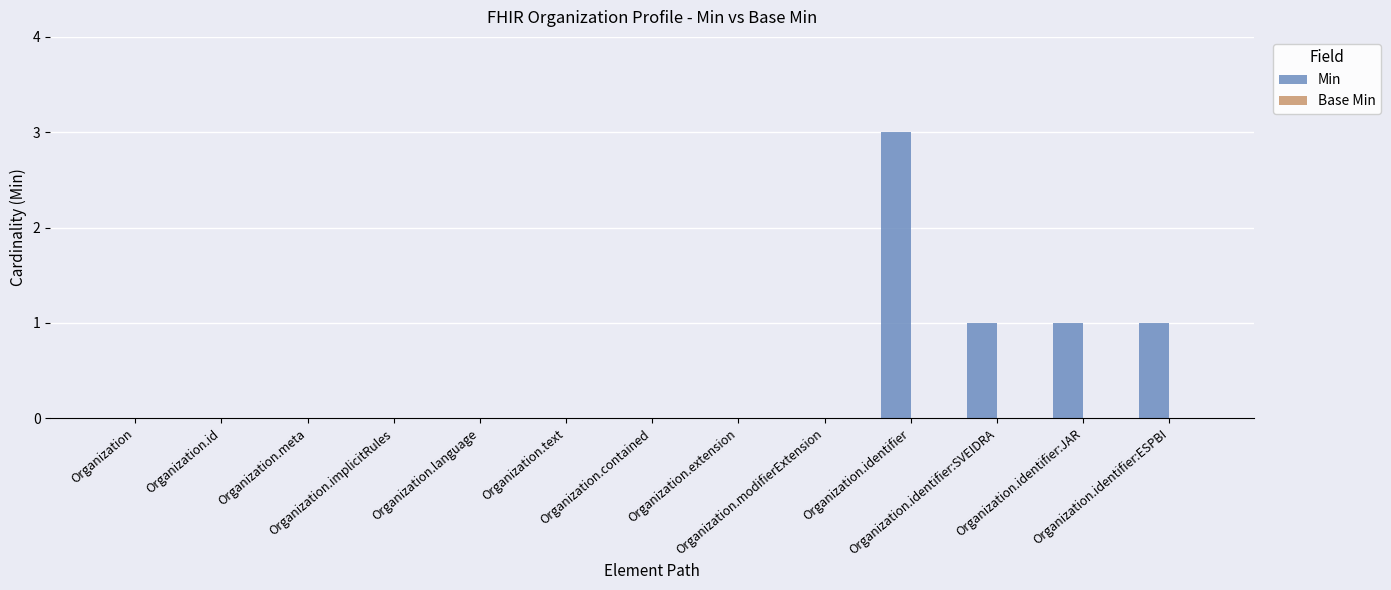

What is the maximum value shown in the chart?

3